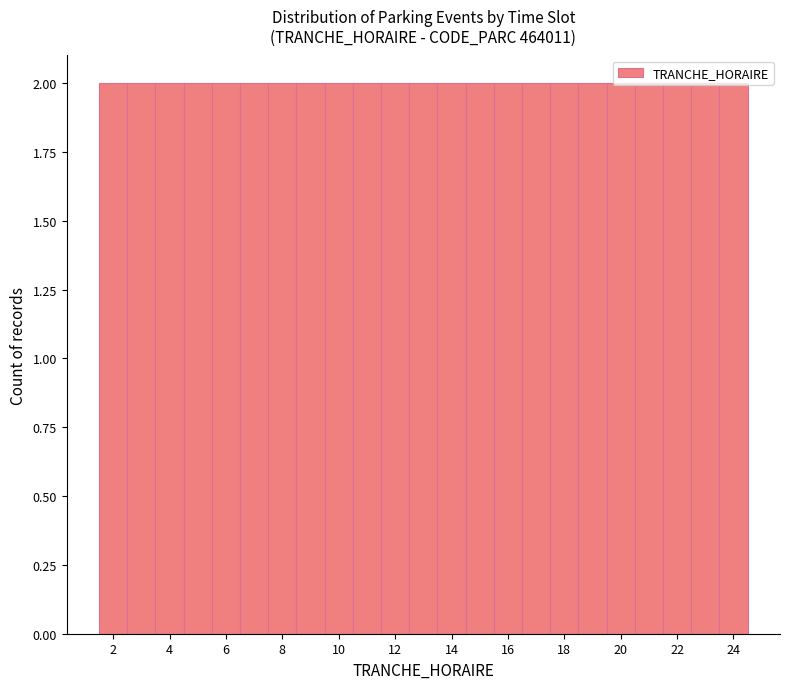

What is the height of the bar covering 14.5 to 15.5 on the x-axis? Neither the bar edges nor the heights are printed on the chart, so give them approximately, as read against the axes.

2